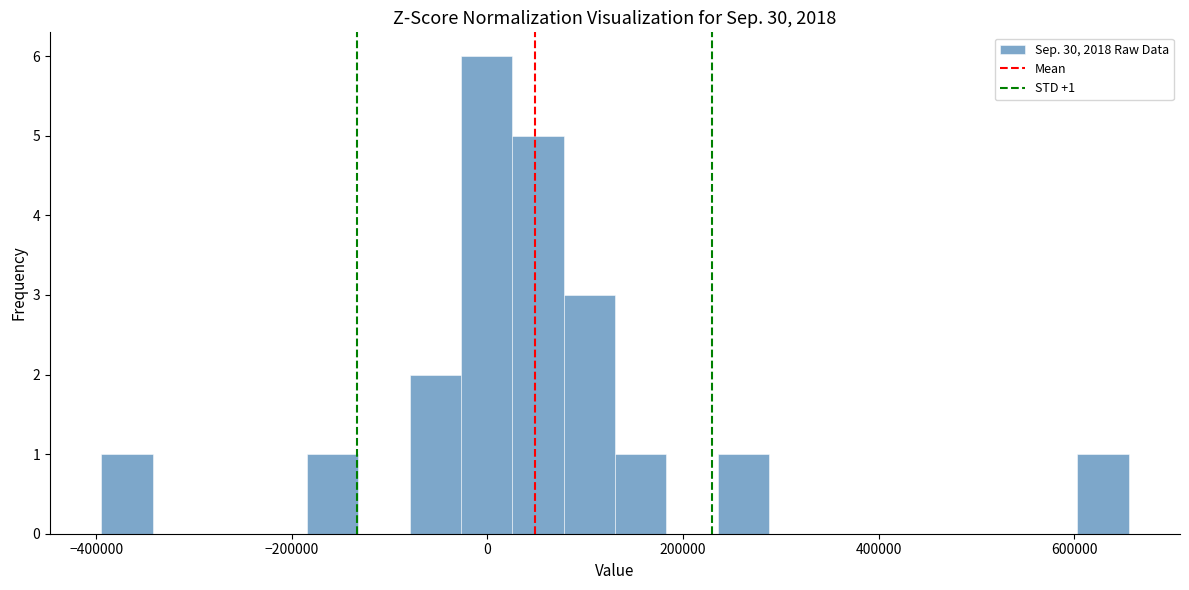

Around what value on the x-axis is the tallest bar? Give the approximate position of its centre, as read against the axis.

0